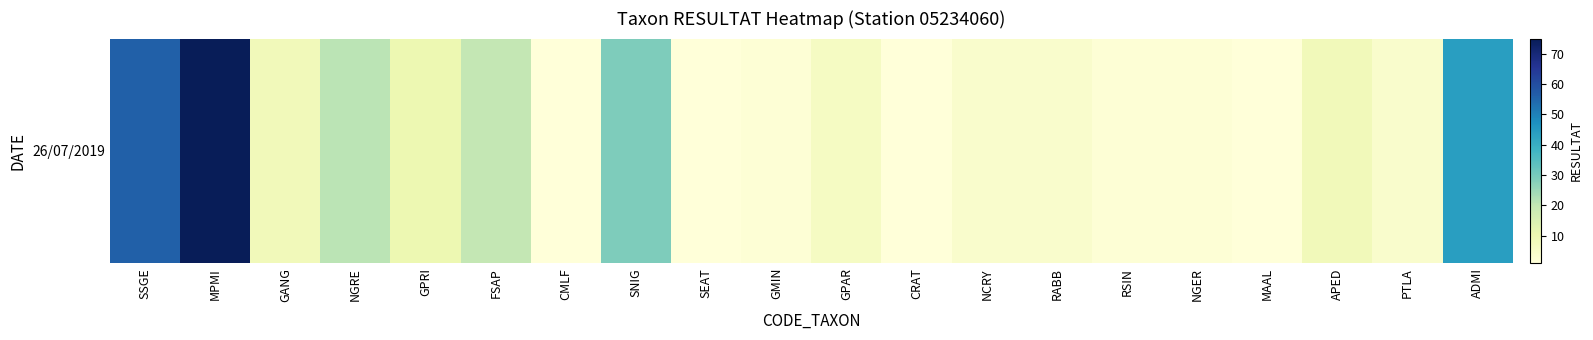

At which label is the value closest to 38?

ADMI